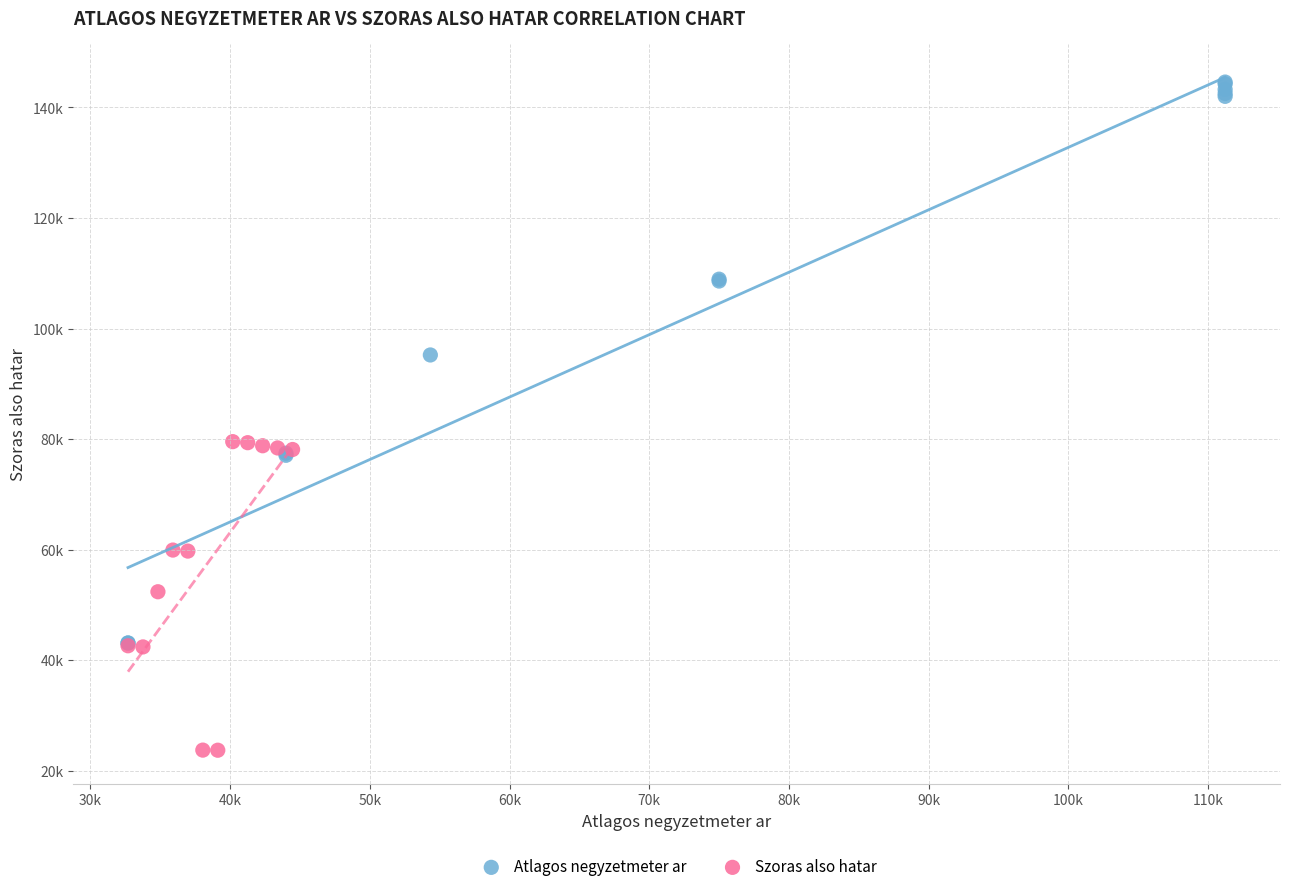

What are all the series names shown in the legend?

Atlagos negyzetmeter ar, Szoras also hatar